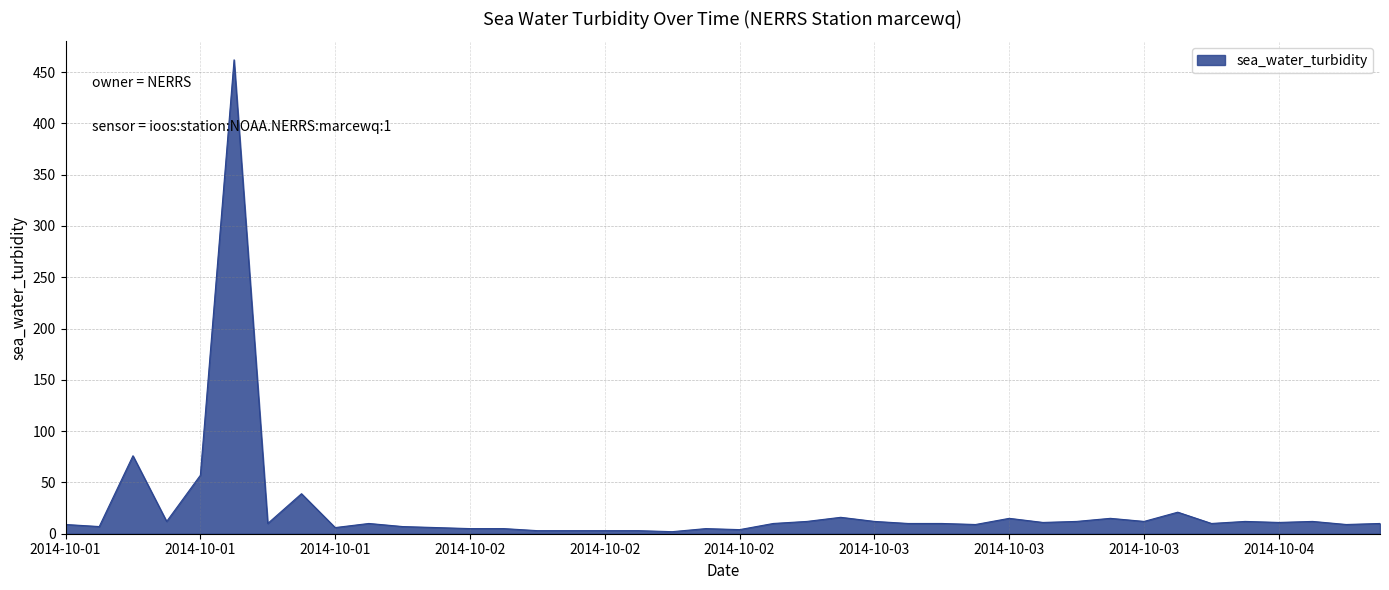

What is the greatest value displayed?

462